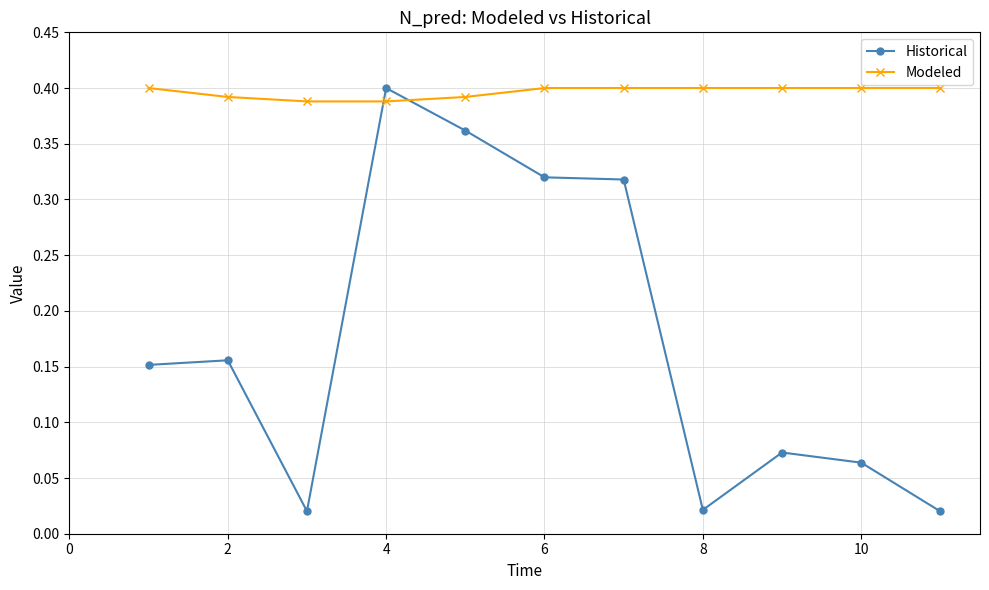

In Historical, how many points are higher than both neighbors (excluding endpoints)?

3